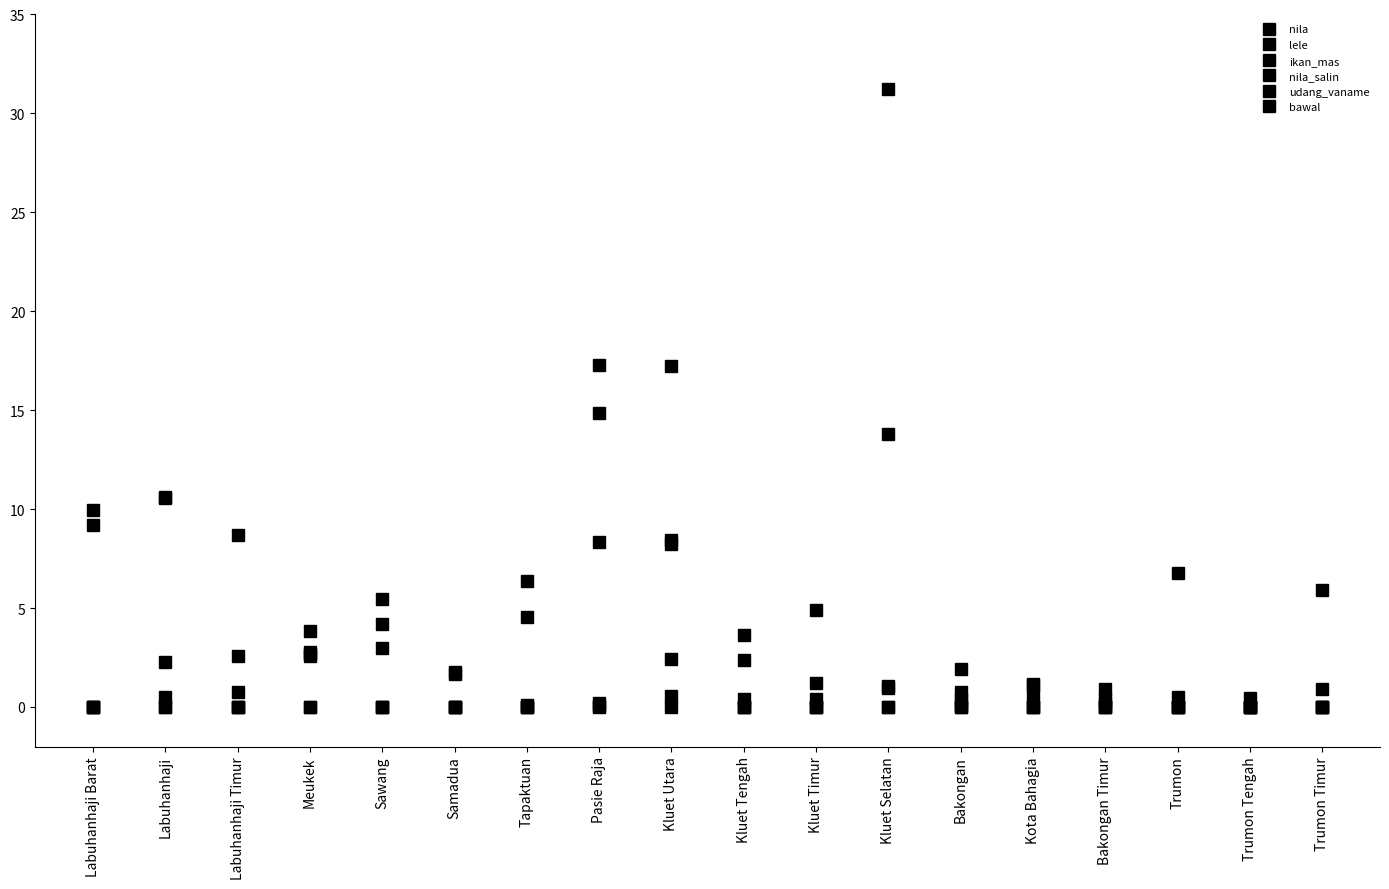

How many distinct data groups are displayed?

6